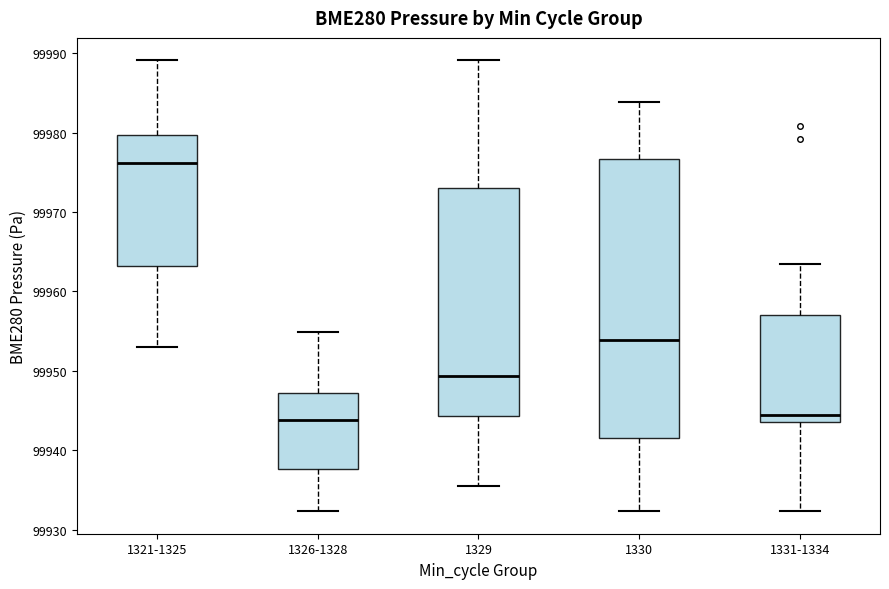

Reading left to right, read every box against the y-axis: the position of its median line, the range the box covers, and the ends of its whiskers. The values are not printed on the chart, so give them approximately, as read against the axis.

1321-1325: median 99976, box 99963 to 99980, whiskers 99953 to 99989
1326-1328: median 99944, box 99938 to 99947, whiskers 99932 to 99955
1329: median 99949, box 99944 to 99973, whiskers 99935 to 99989
1330: median 99954, box 99942 to 99977, whiskers 99932 to 99984
1331-1334: median 99944 (just above the box's lower edge), box 99944 to 99957, whiskers 99932 to 99963